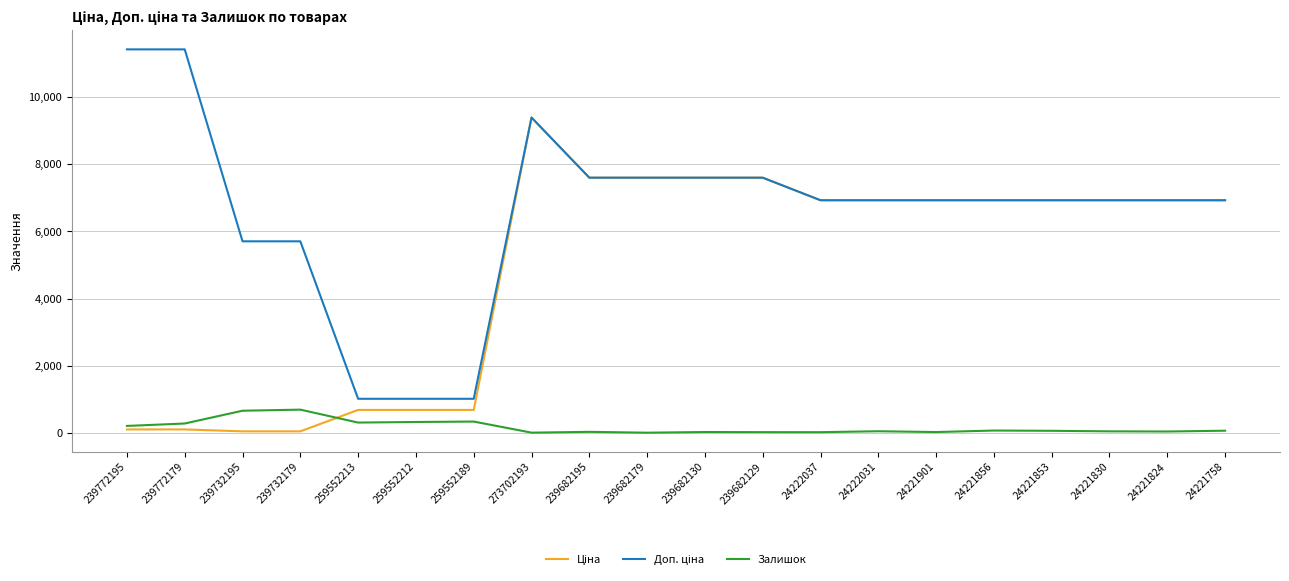

True or false: Залишок and Ціна intersect in this chart.

True